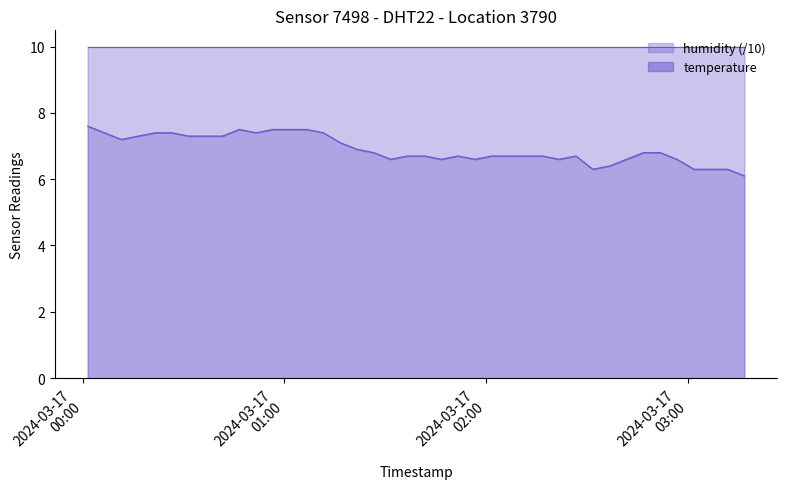

What is the value of the 28th point from the left?

6.7